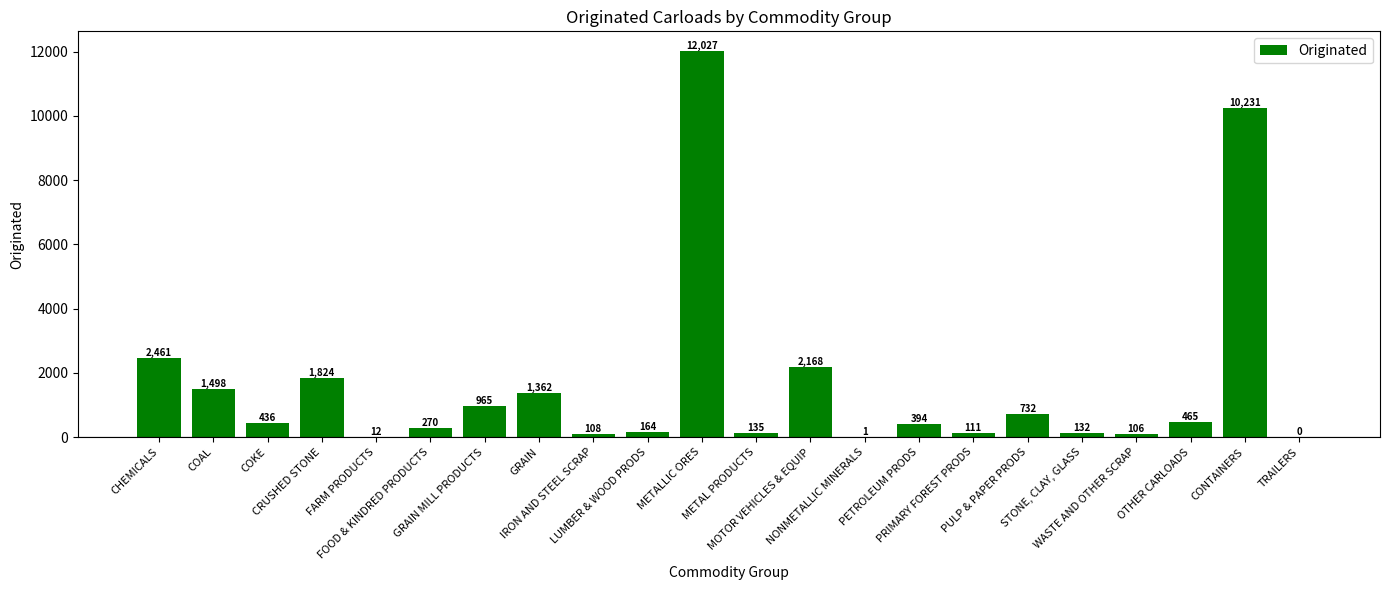

Read the value at GRAIN, to the nearest 10.

1360